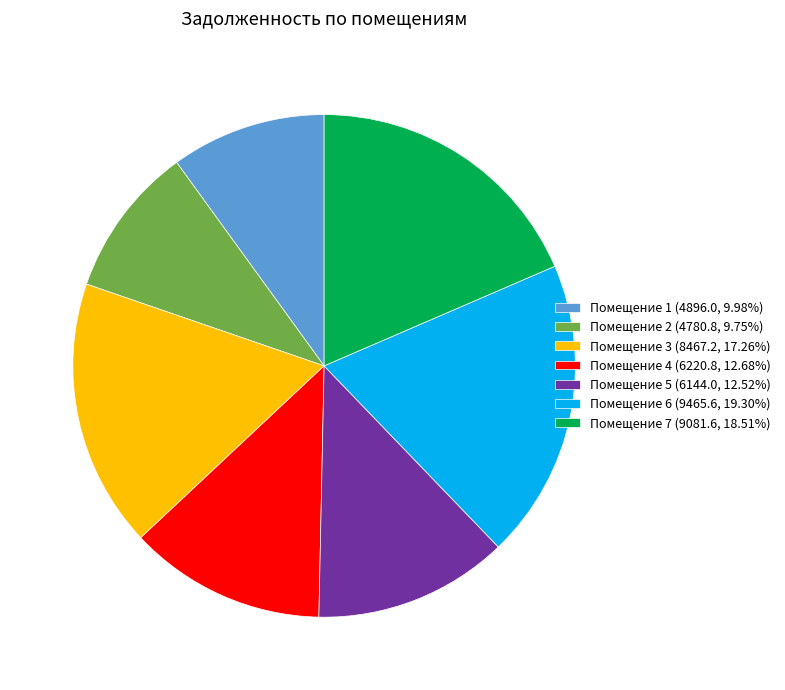

Do Помещение 1 (4896.0, 9.98%) and Помещение 7 (9081.6, 18.51%) together represent more than half of the pie?

No